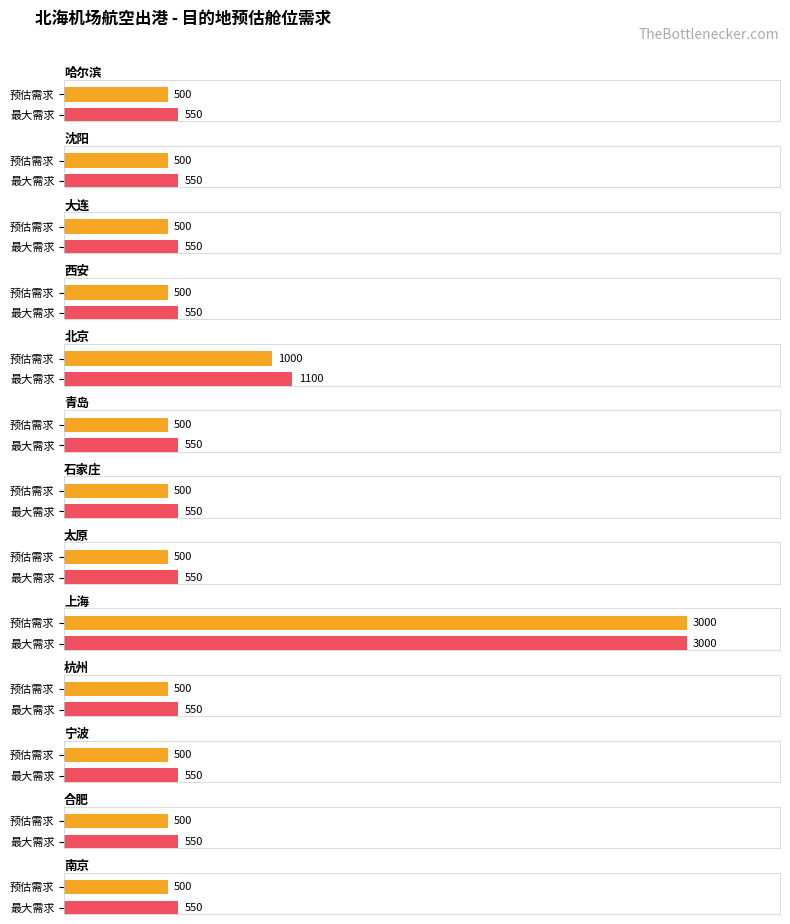

What is the label of the 8th bar from the left?

太原